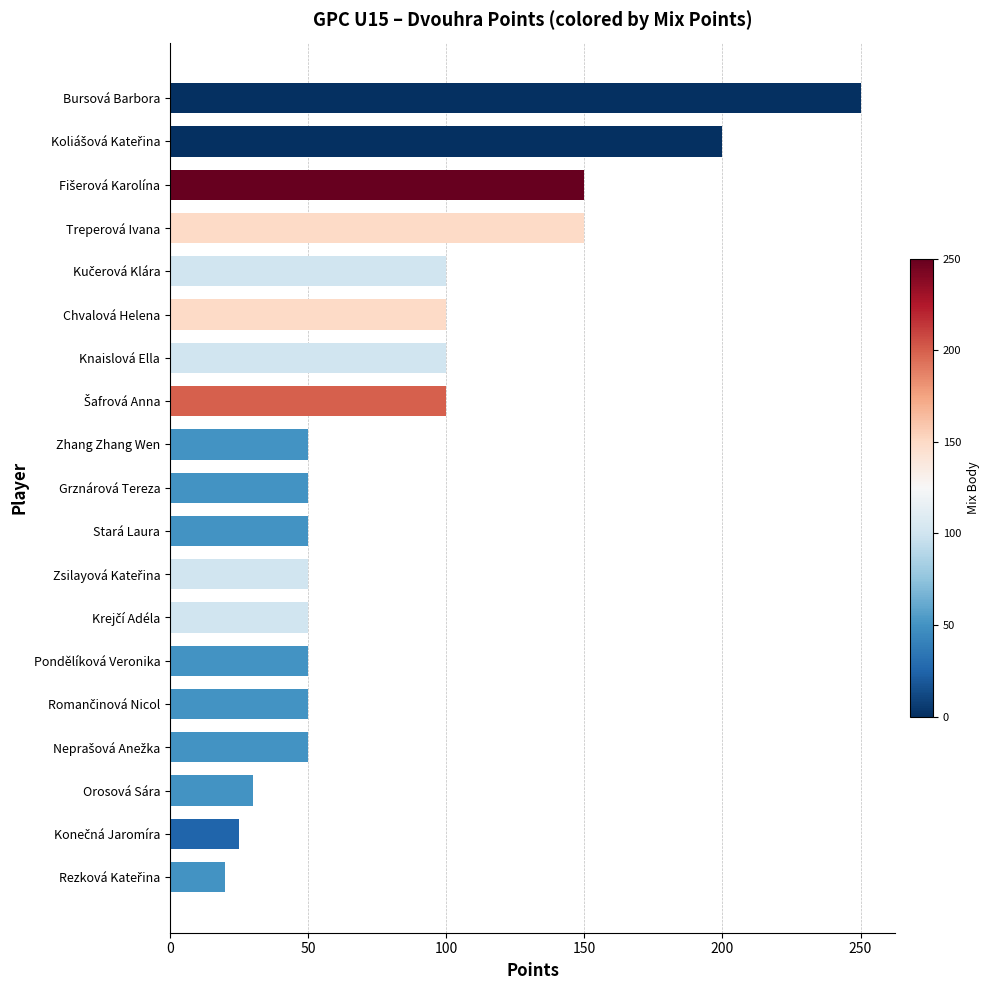

Count the number of categories in the chart.

19